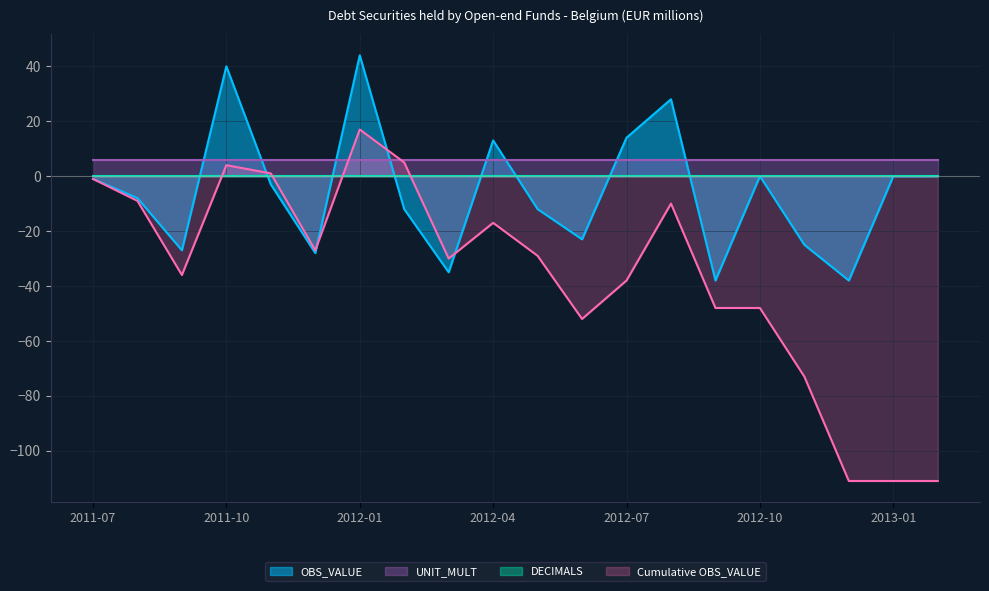

What is the minimum value shown in the chart?

-111